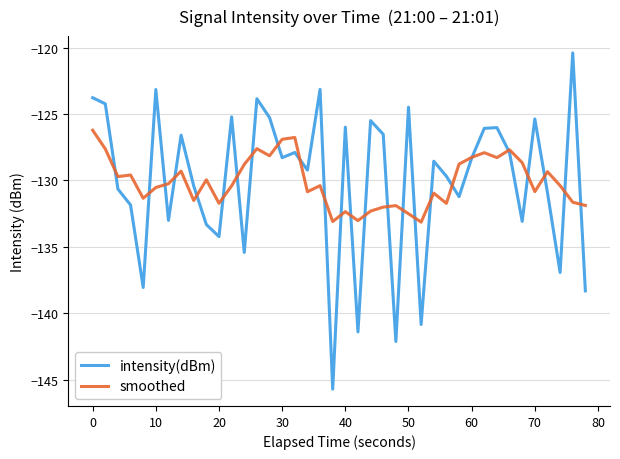

Which series has the widest spread of values?

intensity(dBm)